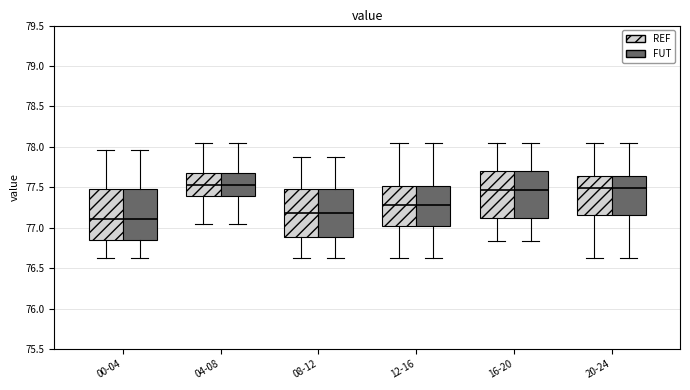

Reading left to right, transcribe this box plot: for each box, give where its median line is, the range the box spans, and where its two whiskers end, as read against the y-axis. The values are not printed on the chart, so give them approximately, as read against the axis.

00-04 (REF): median 77.10, box 76.85 to 77.50, whiskers 76.60 to 77.95
00-04 (FUT): median 77.10, box 76.85 to 77.50, whiskers 76.60 to 77.95
04-08 (REF): median 77.55, box 77.40 to 77.70, whiskers 77.05 to 78.05
04-08 (FUT): median 77.55, box 77.40 to 77.70, whiskers 77.05 to 78.05
08-12 (REF): median 77.20, box 76.90 to 77.50, whiskers 76.60 to 77.85
08-12 (FUT): median 77.20, box 76.90 to 77.50, whiskers 76.60 to 77.85
12-16 (REF): median 77.30, box 77.00 to 77.50, whiskers 76.60 to 78.05
12-16 (FUT): median 77.30, box 77.00 to 77.50, whiskers 76.60 to 78.05
16-20 (REF): median 77.45, box 77.10 to 77.70, whiskers 76.85 to 78.05
16-20 (FUT): median 77.45, box 77.10 to 77.70, whiskers 76.85 to 78.05
20-24 (REF): median 77.50, box 77.15 to 77.65, whiskers 76.60 to 78.05
20-24 (FUT): median 77.50, box 77.15 to 77.65, whiskers 76.60 to 78.05